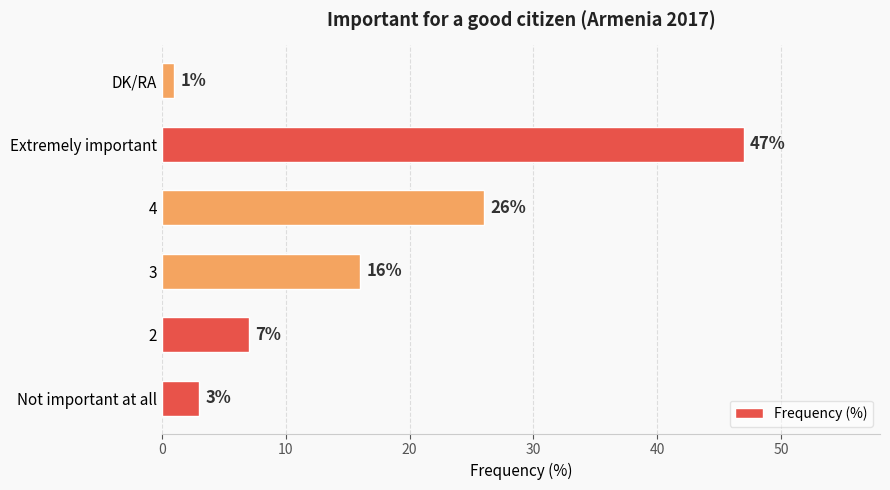

True or false: the data shows 38 at 4.

False